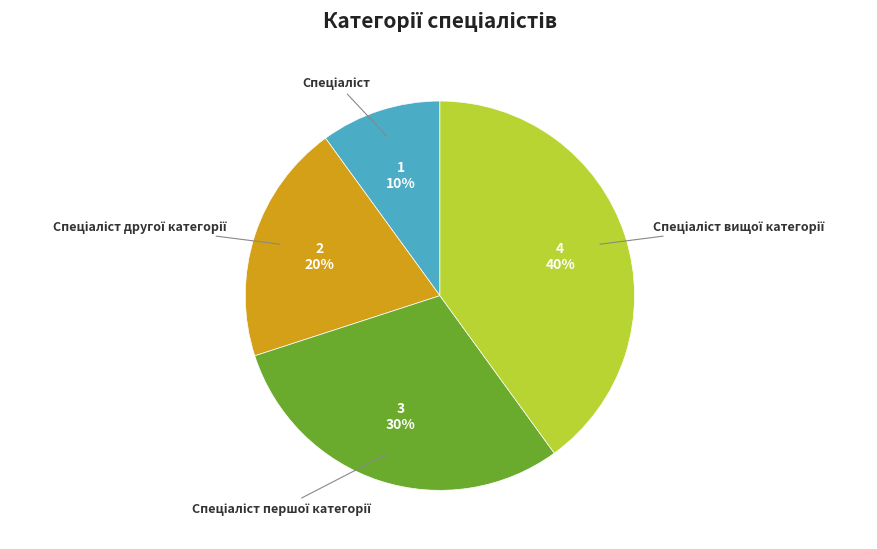

To the nearest percent, what is the difference between the largest and smallest slice percentages?

30%